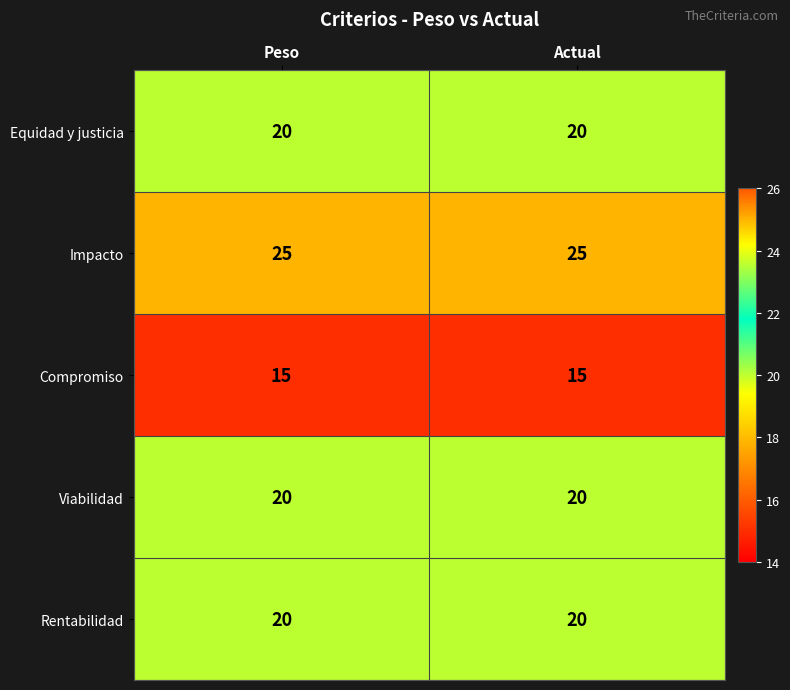

At how many categories does at least one series exceed 17?

2